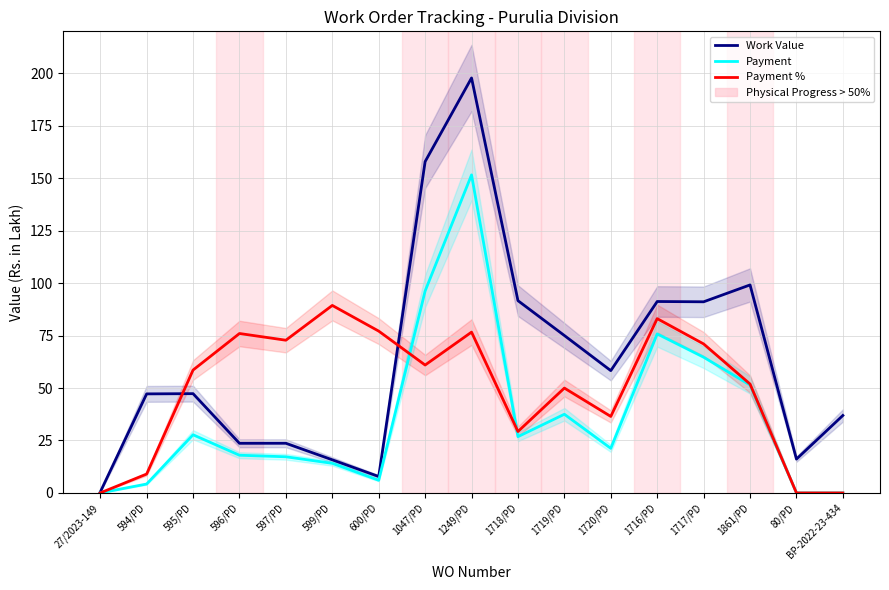

Rank the series at 594/PD from lowest to highest value.

Payment, Payment %, Work Value